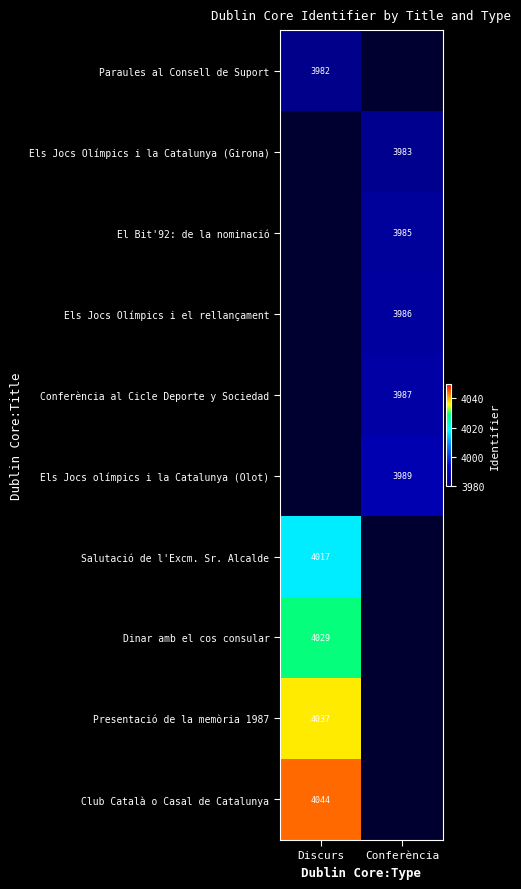

What is the total value across all series at Discurs?

20109